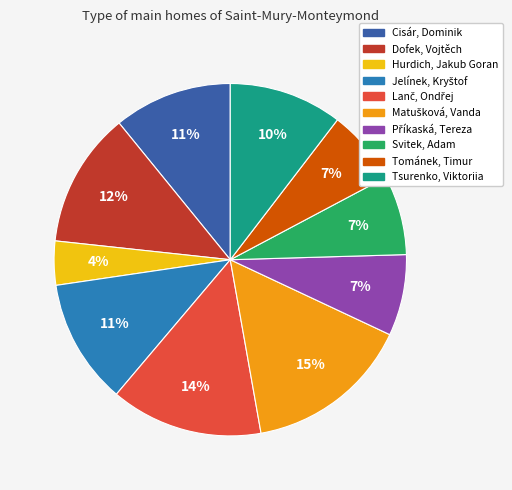

Does Hurdich, Jakub Goran represent more than half of the total?

No